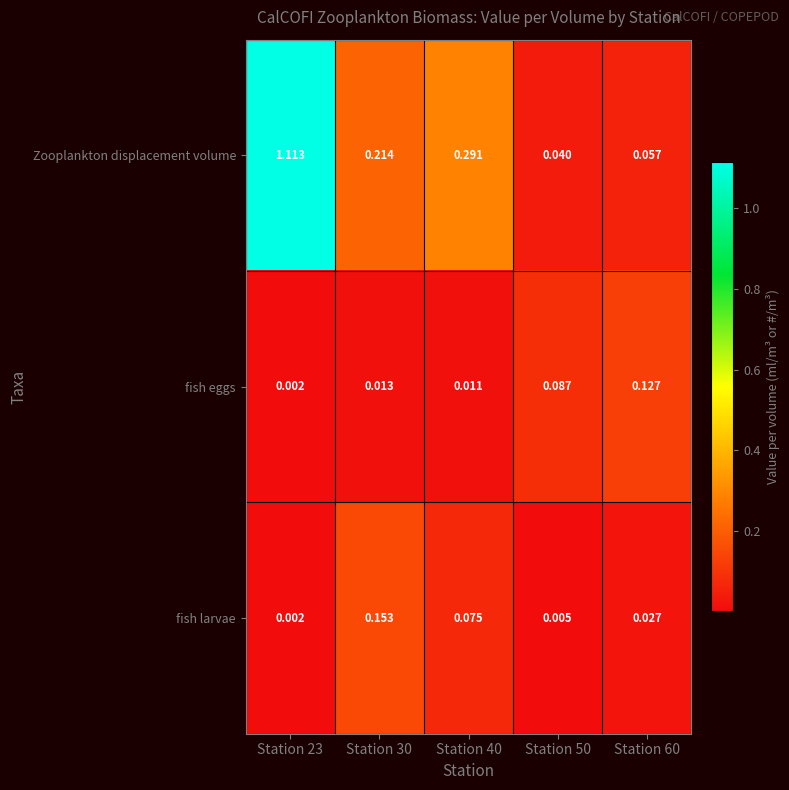

At how many categories does at least one series exceed 0?

5